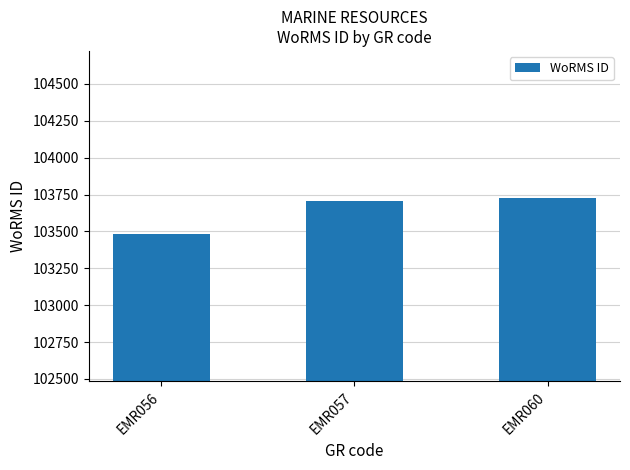

At which label is the value closest to 103603?

EMR057